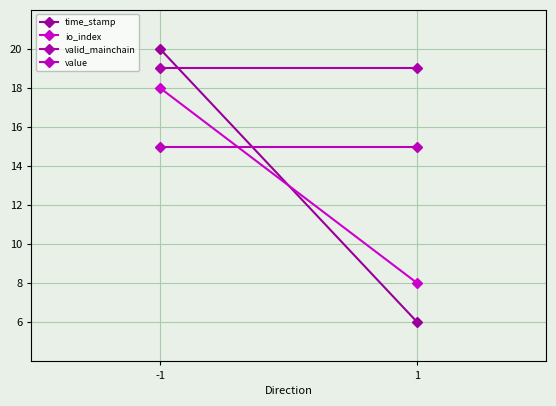

Reading left to right, transcribe all the data shown in this chart.

time_stamp: -1=20	1=6
io_index: -1=18	1=8
valid_mainchain: -1=19	1=19
value: -1=15	1=15